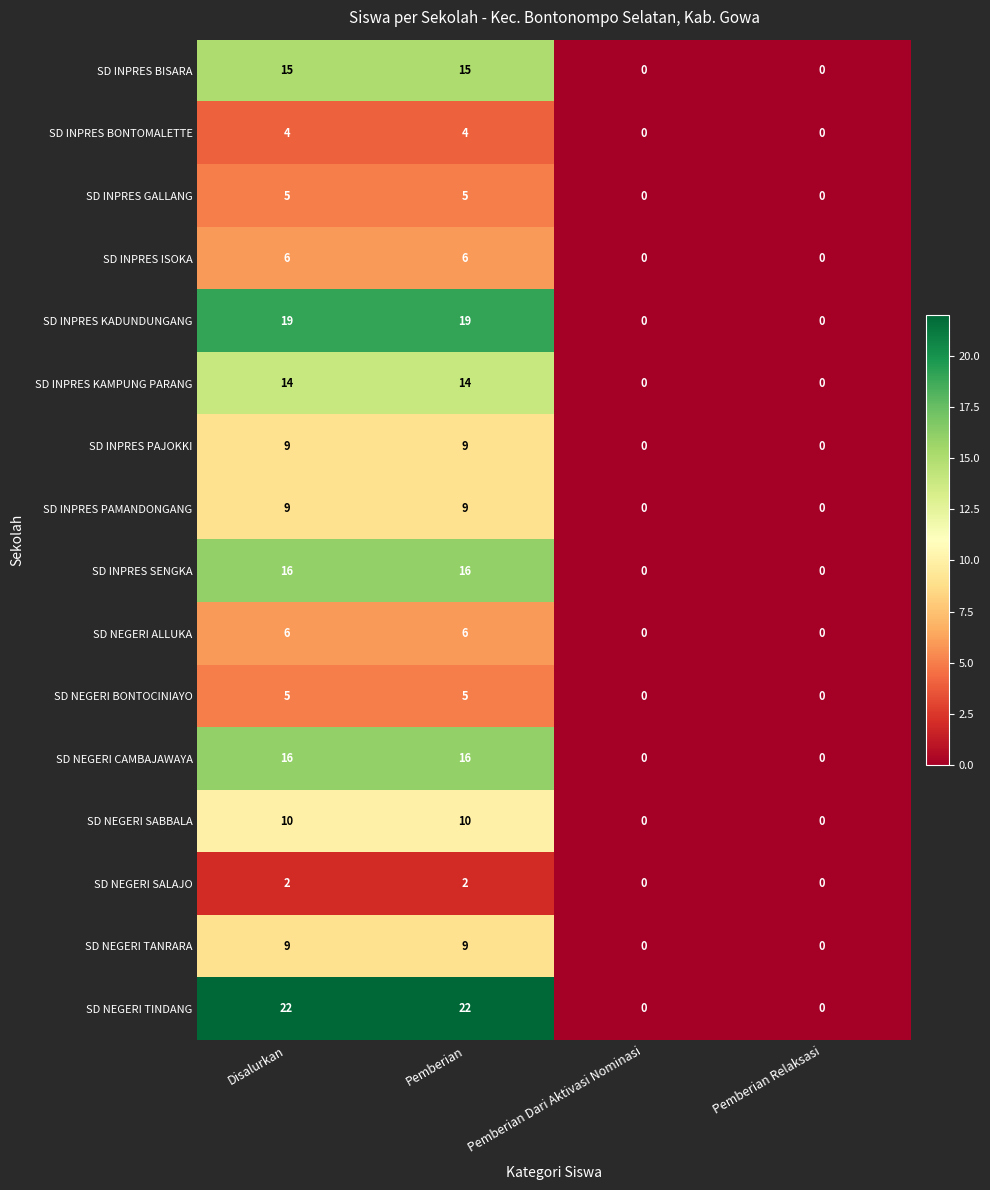

Is it true that SD INPRES PAMANDONGANG equals 3 at Disalurkan?

False